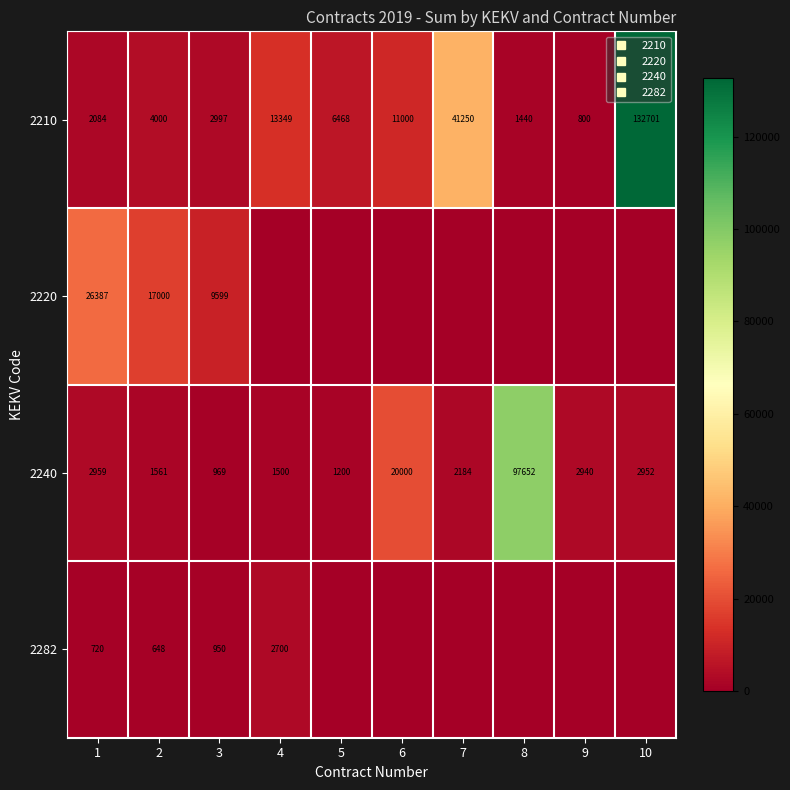

List the labels in order of 2240 value, largest first.

8, 6, 1, 10, 9, 7, 2, 4, 5, 3